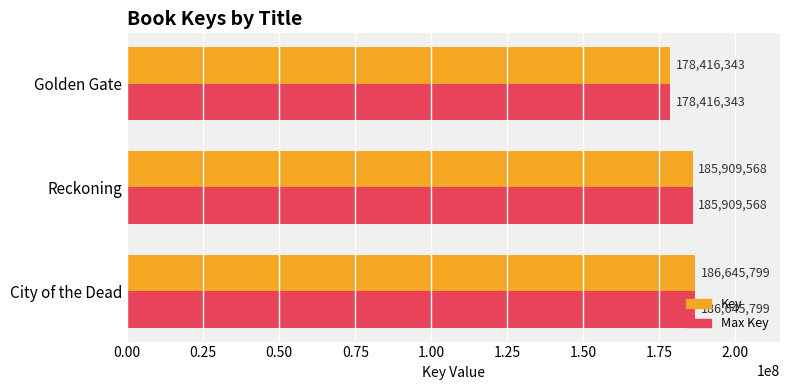

The Max Key series shows 44669409 at City of the Dead. True or false?

False